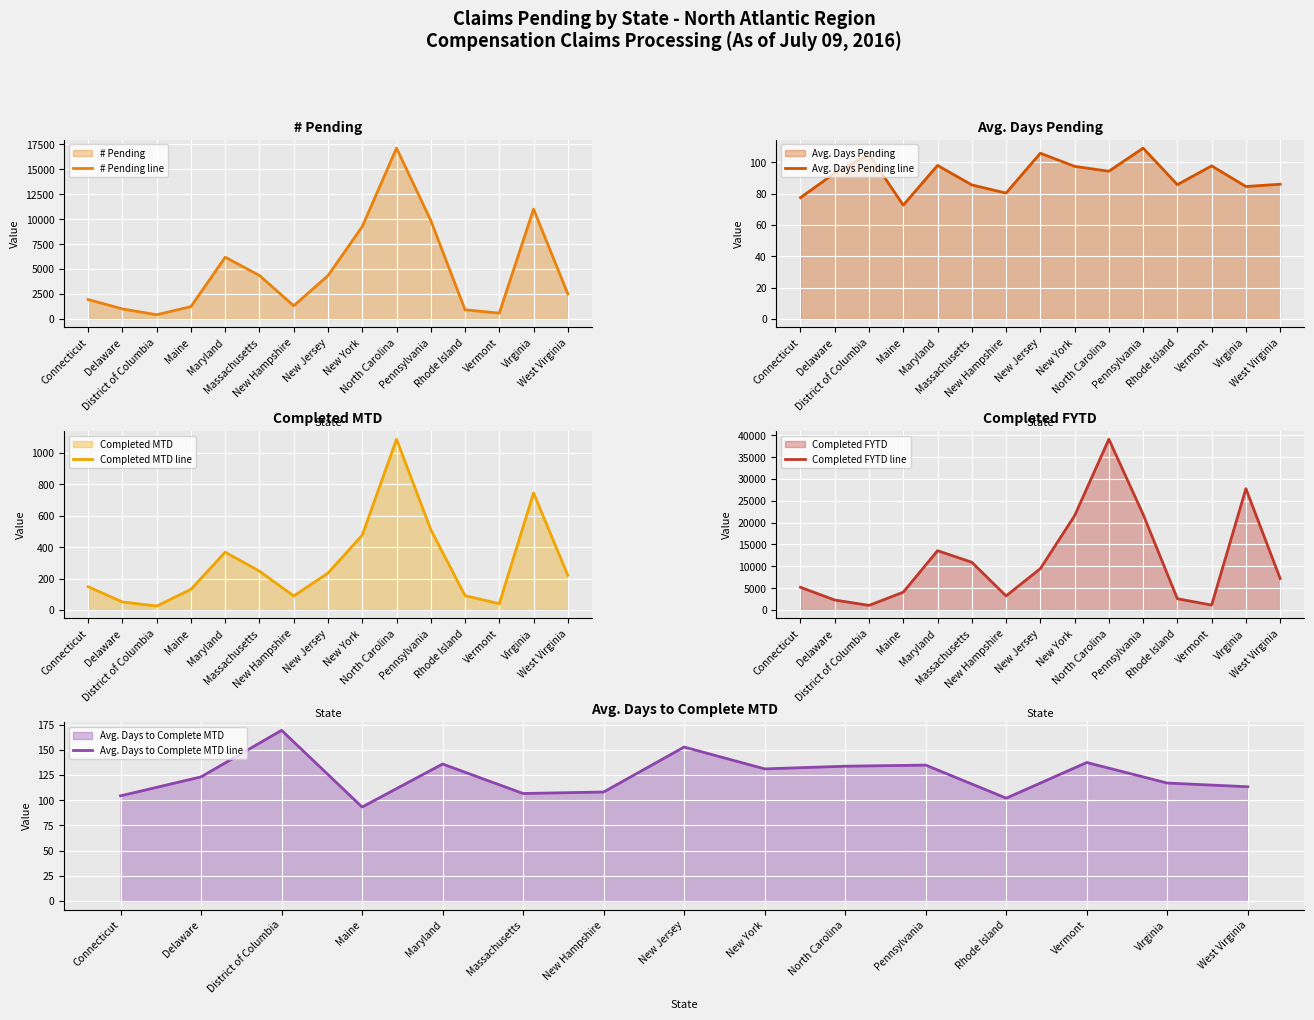

Reading left to right, extract all data points from this chart.

# Pending line: 1941.0	998.0	414.0	1229.0	6186.0	4353.0	1316.0	4334.0	9258.0	17131.0	9880.0	911.0	574.0	11011.0	2506.0
Avg. Days Pending line: 77.4	93.1	105.0	72.6	98.0	85.6	80.4	105.8	97.4	94.3	109.1	85.8	97.7	84.5	86.0
Completed MTD line: 148.0	51.0	25.0	131.0	368.0	247.0	89.0	235.0	476.0	1087.0	512.0	91.0	40.0	745.0	220.0
Completed FYTD line: 5193.0	2275.0	1047.0	4071.0	13582.0	10928.0	3218.0	9464.0	21587.0	39114.0	21897.0	2577.0	1119.0	27789.0	7213.0
Avg. Days to Complete MTD line: 104.4	123.2	169.4	93.3	135.9	106.7	108.2	152.8	131.1	133.8	134.8	102.1	137.4	117.1	113.4